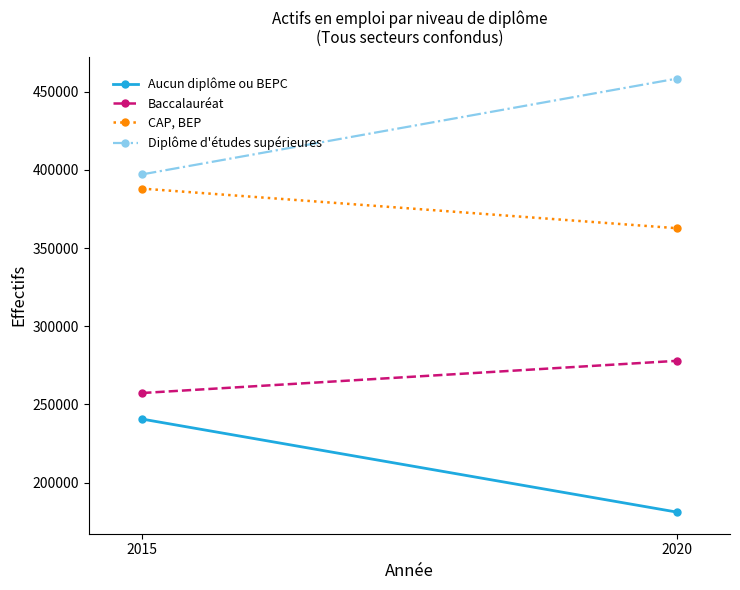

At how many categories does at least one series exceed 435576?

1